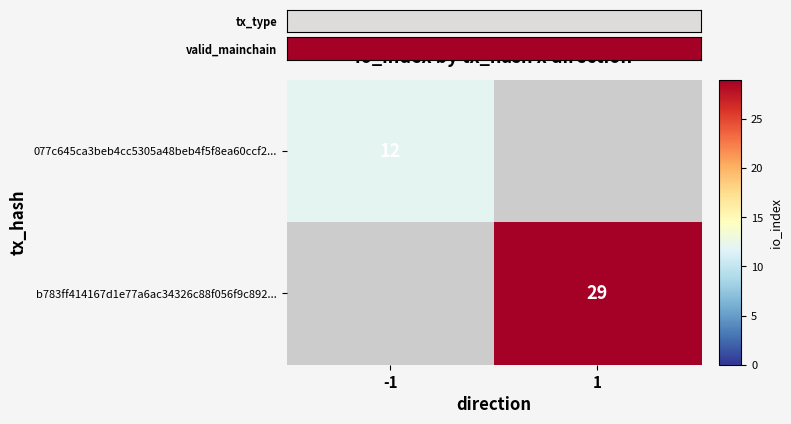

Count the number of categories in the chart.

2